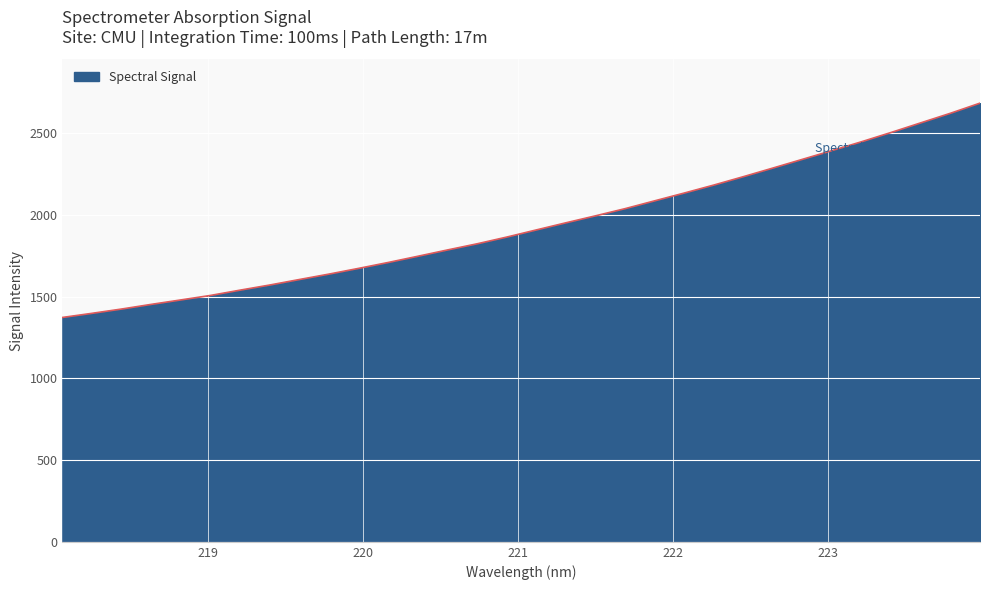

What is the minimum value shown in the chart?

1372.4